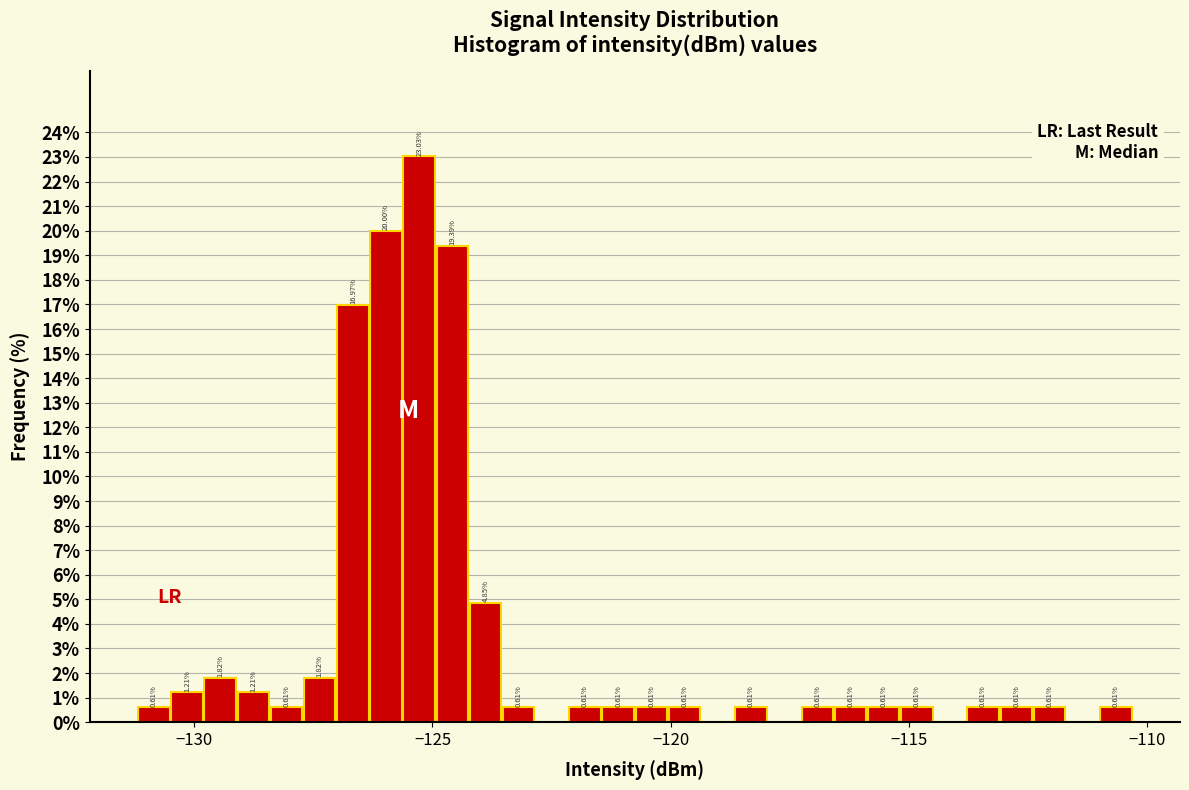

Around what value on the x-axis is the tallest bar? Give the approximate position of its centre, as read against the axis.

-125.5